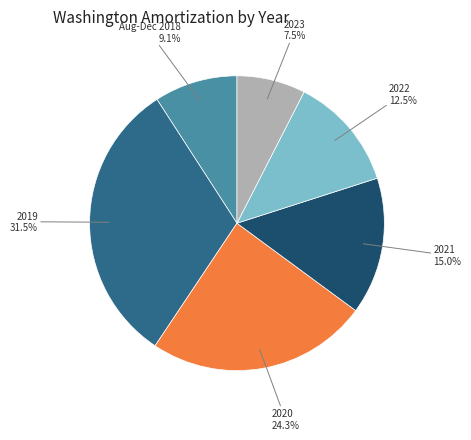

Is there a majority slice in this chart?

No